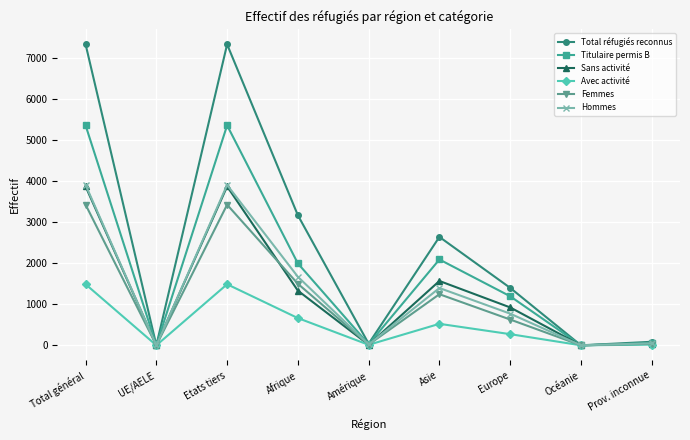

Between Amérique and Asie, which series saw the biggest shift?

Total réfugiés reconnus